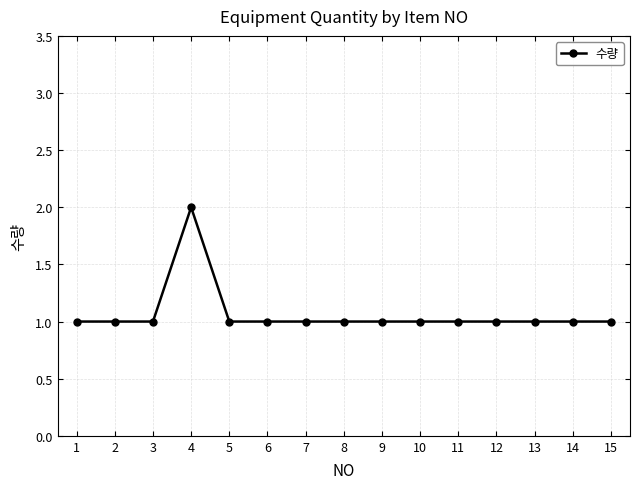

Count the number of data series in this chart.

1